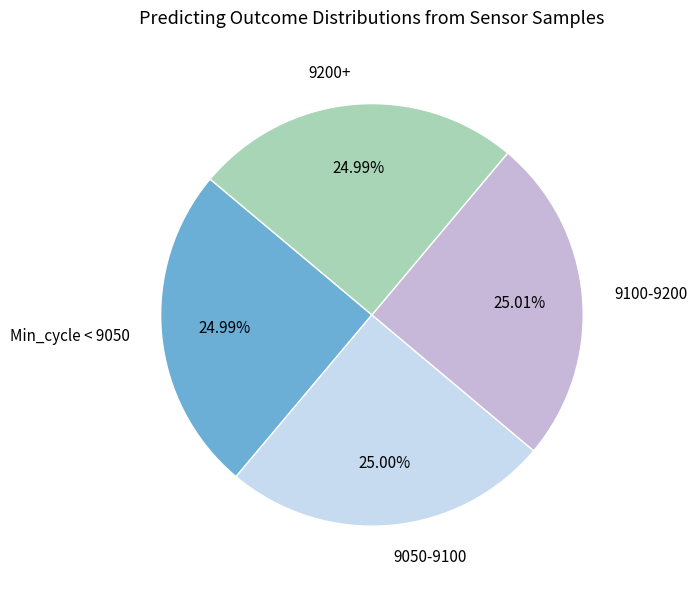

Does 9200+ account for over 50% of the chart?

No